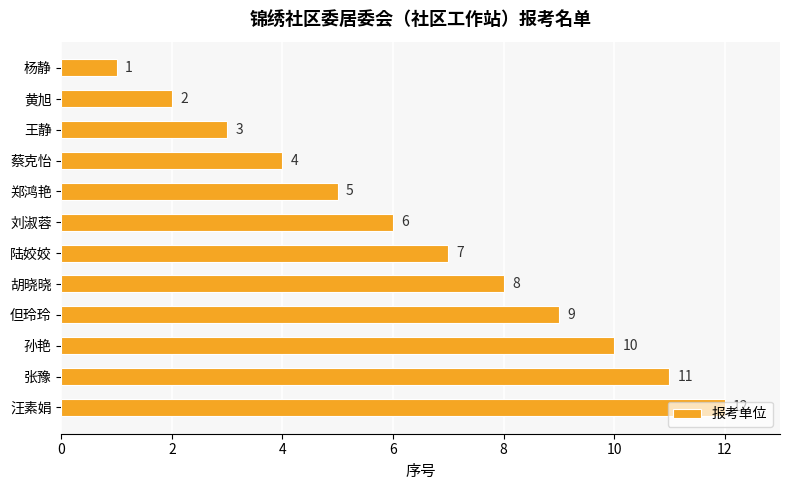

Which label corresponds to the largest value in the chart?

汪素娟